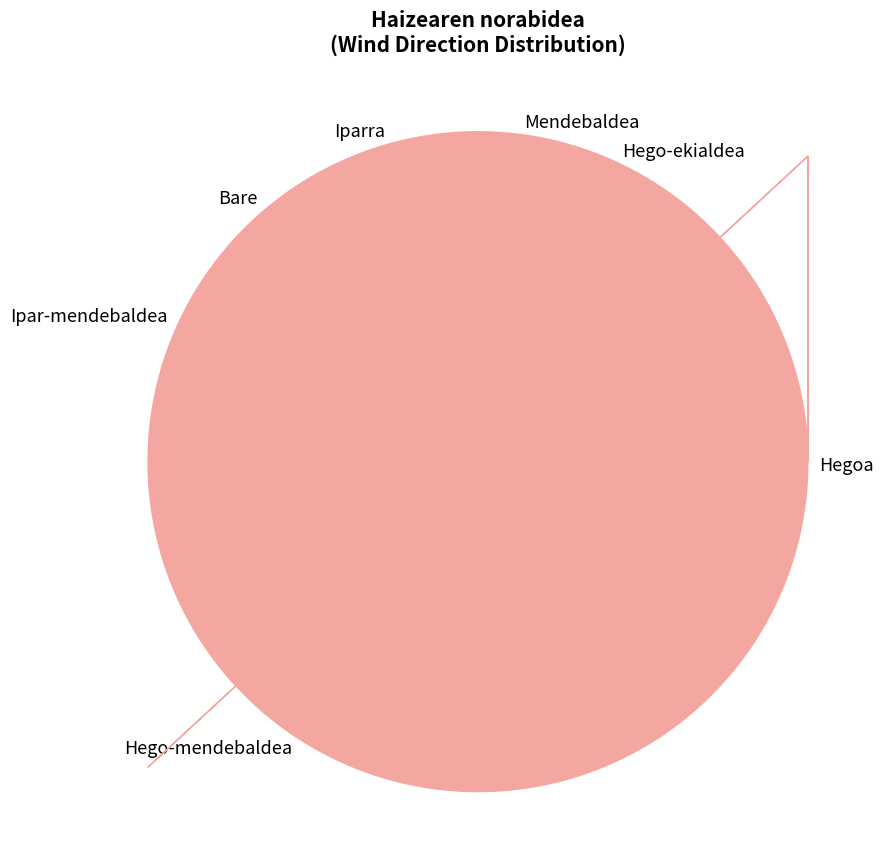

Do Mendebaldea and Hego-ekialdea together represent more than half of the pie?

No